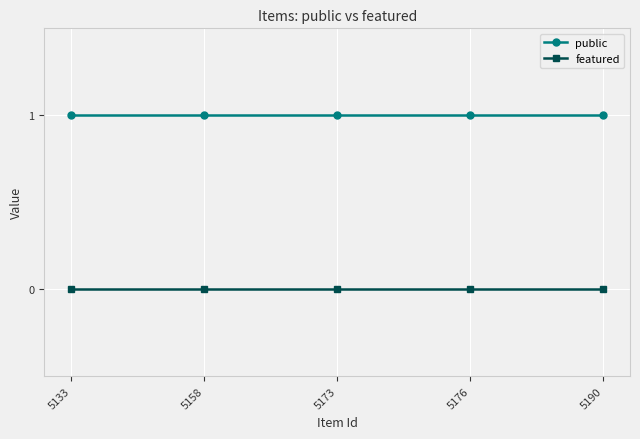

What is the total value across all series at 5190?

1